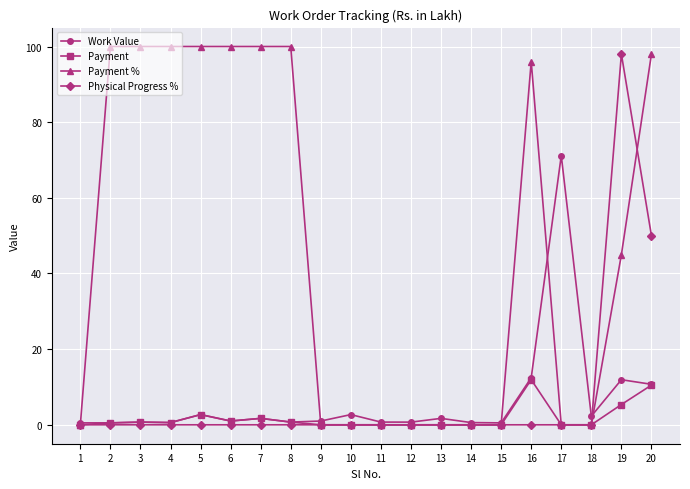

What is the difference between the second highest and second lowest values in the Payment series?

10.5